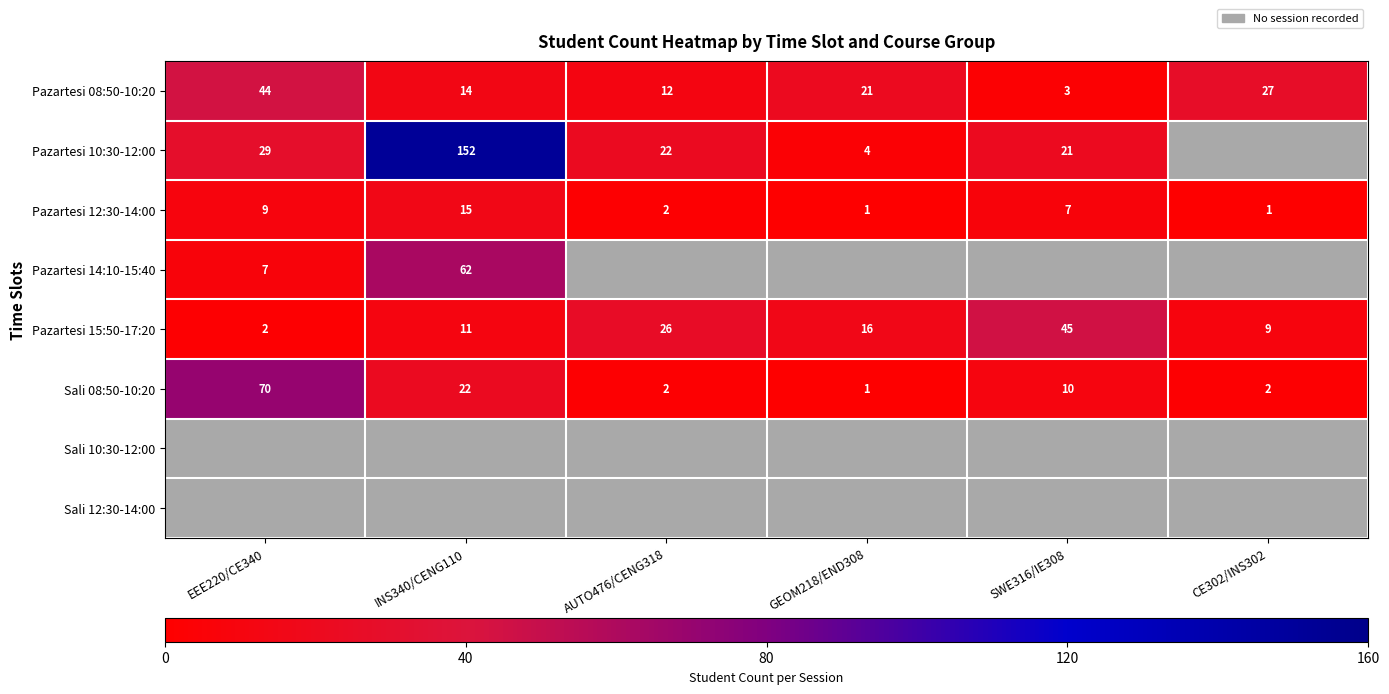

True or false: Pazartesi 08:50-10:20 has a value of 27 at CE302/INS302.

True